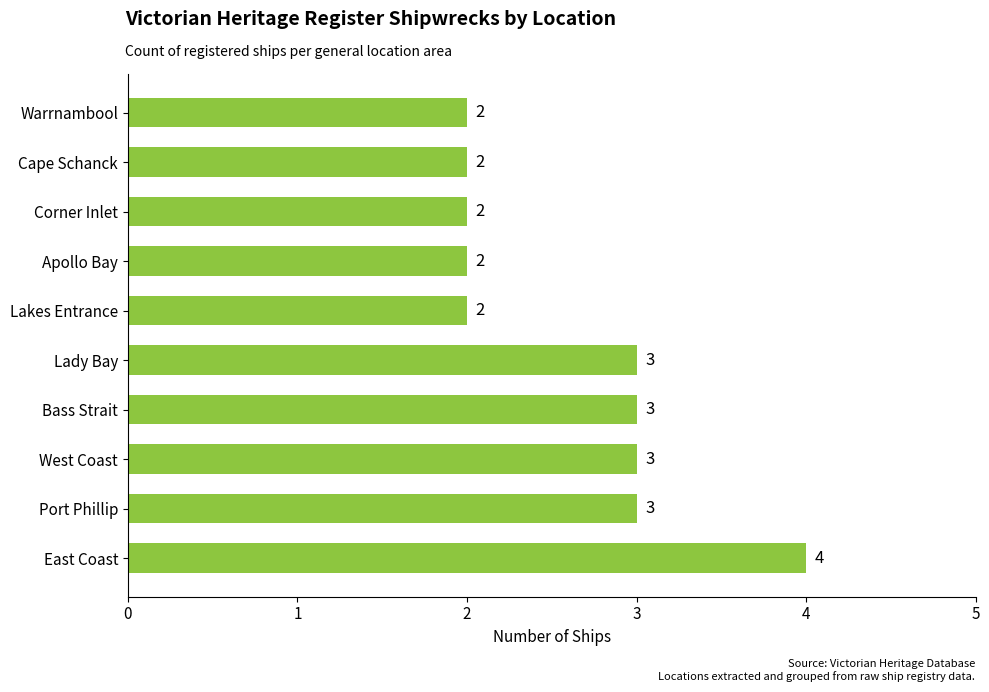

Is it true that the value at Bass Strait is 3?

True